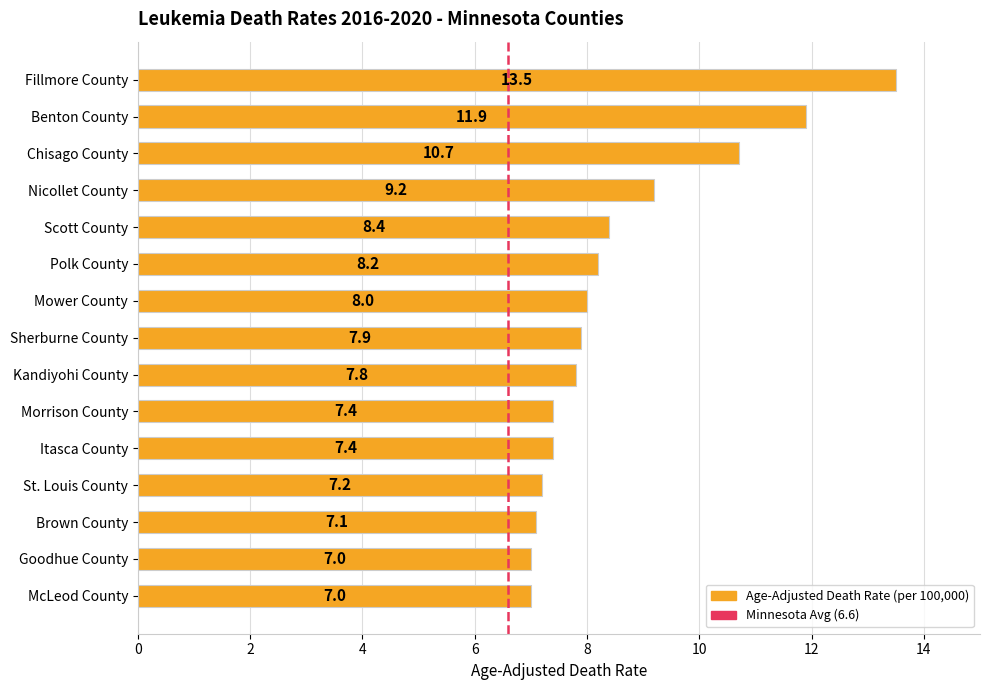

Approximately how many times larger is the value at Scott County compared to Morrison County?

1.1